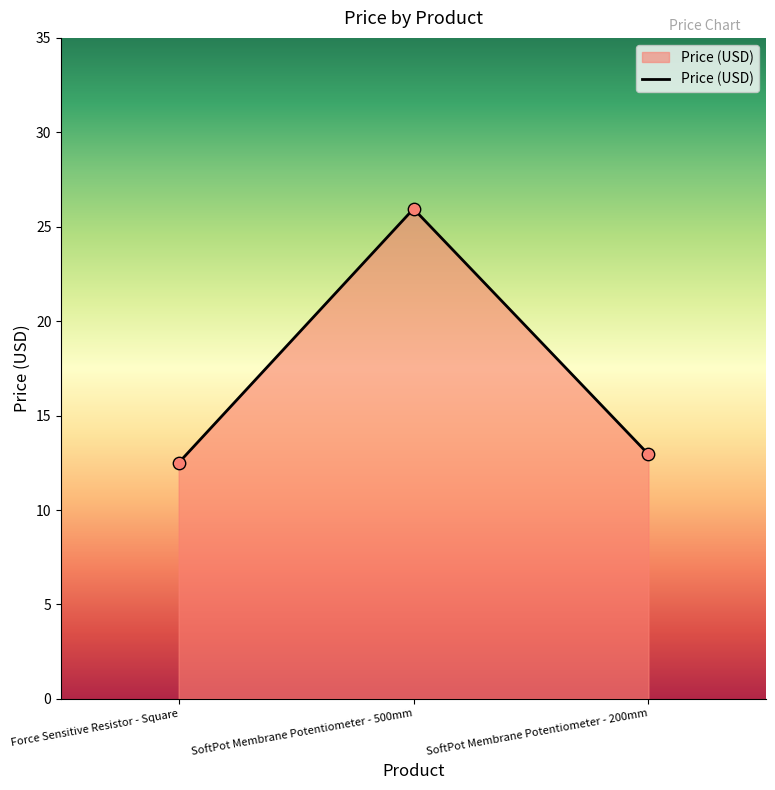

What is the ratio of the value at SoftPot Membrane Potentiometer - 200mm to the value at SoftPot Membrane Potentiometer - 500mm?

0.5